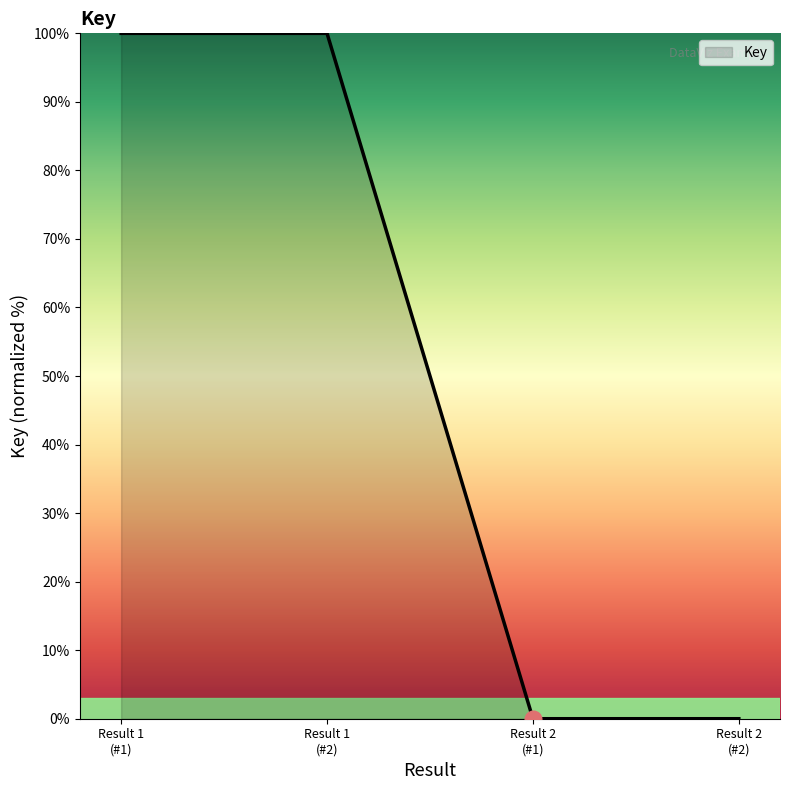

How many series are shown in this chart?

1